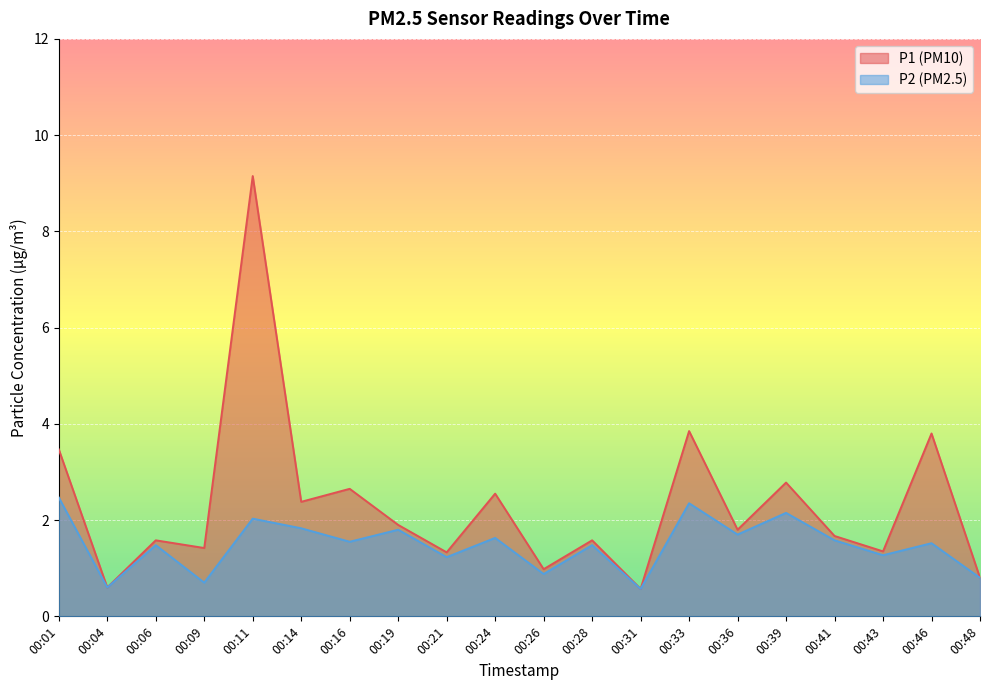

Which series has the largest total across all categories?

P1 (PM10)